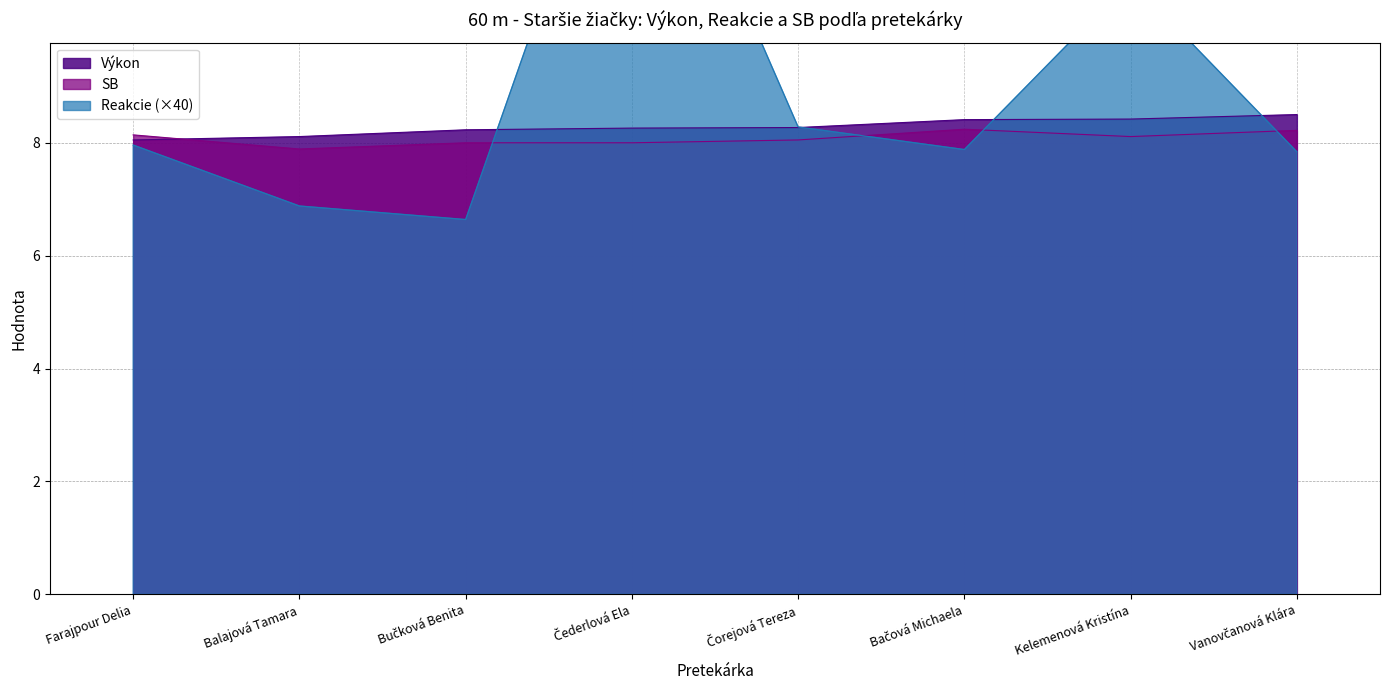

At Čorejová Tereza, list the series in order from smallest to largest.

SB, Výkon, Reakcie